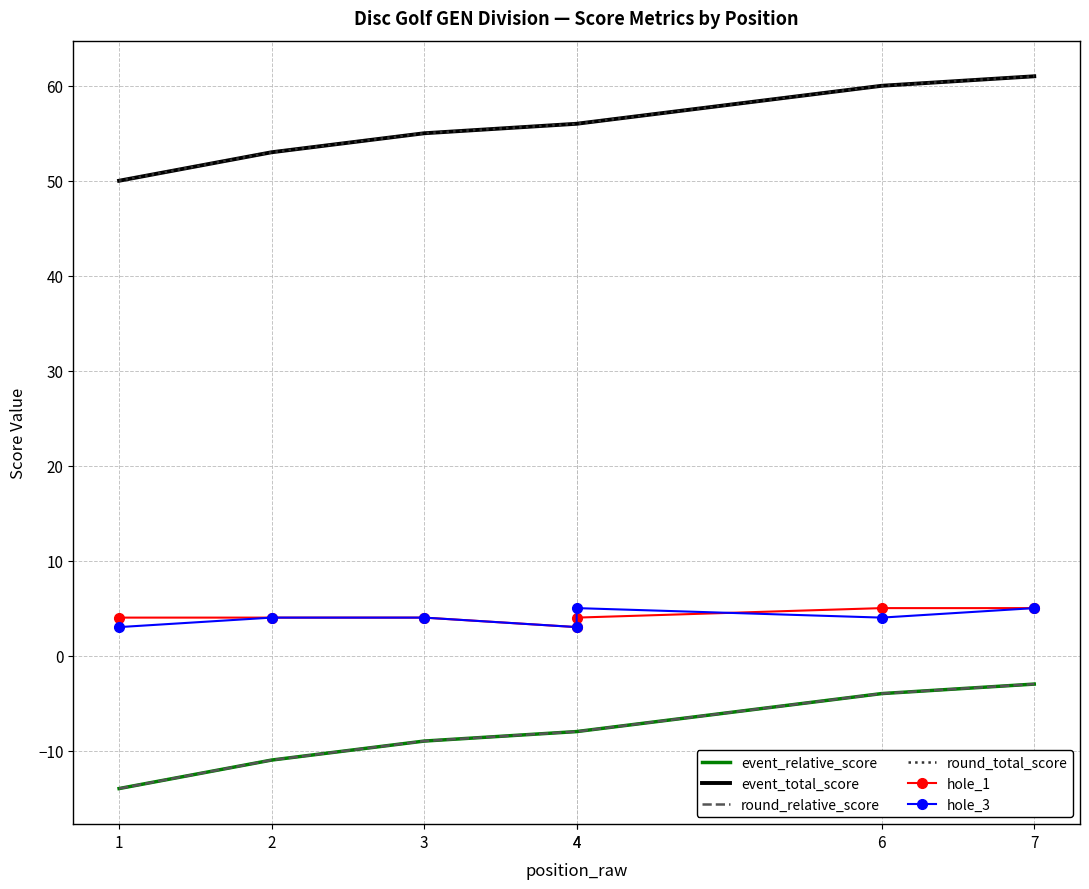

What is the total value across all series at 1?

79